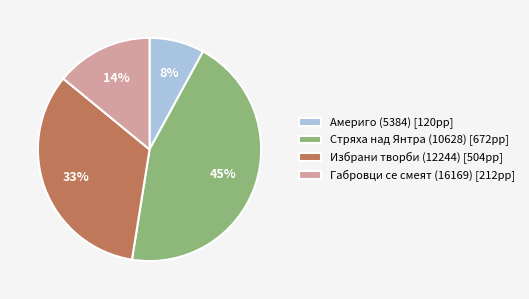

To the nearest percent, what is the average slice percentage?

25%